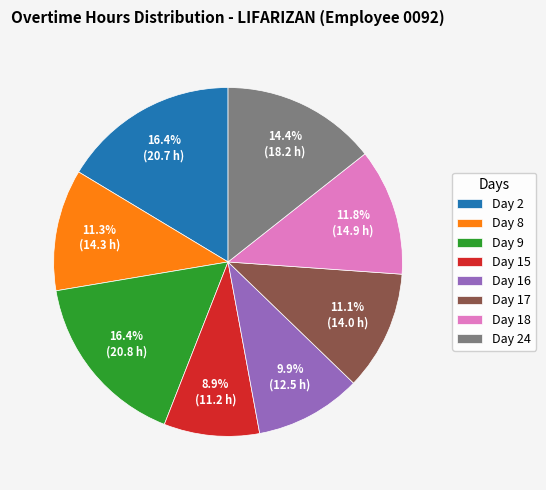

What is the ratio of the value at Day 9 to the value at Day 17?

1.5